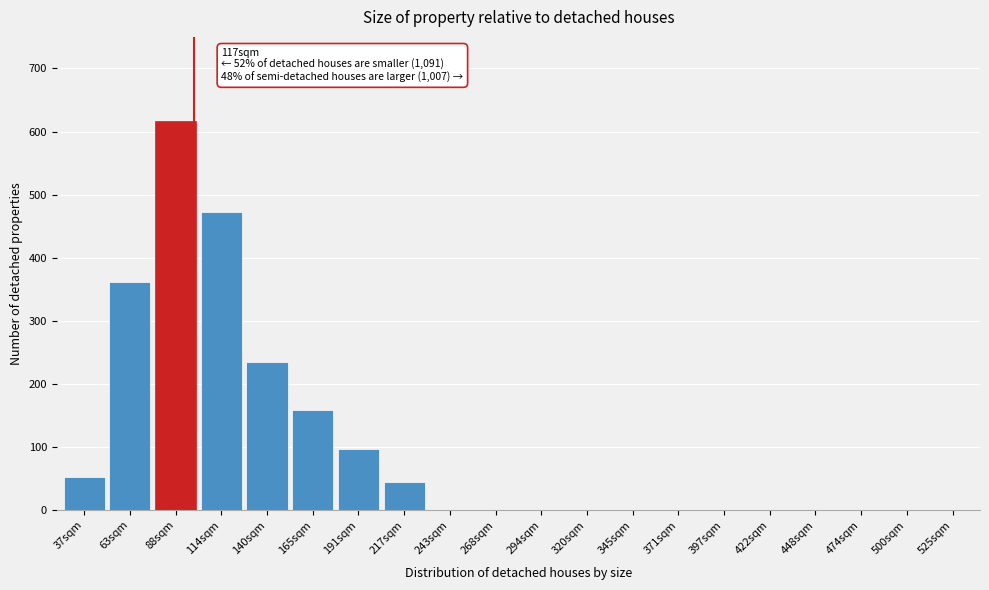

Reading left to right, list all the values displayed in this chart.

37sqm=52	63sqm=362	88sqm=617	114sqm=472	140sqm=234	165sqm=158	191sqm=97	217sqm=45	243sqm=0	268sqm=0	294sqm=0	320sqm=0	345sqm=0	371sqm=0	397sqm=0	422sqm=0	448sqm=0	474sqm=0	500sqm=0	525sqm=0